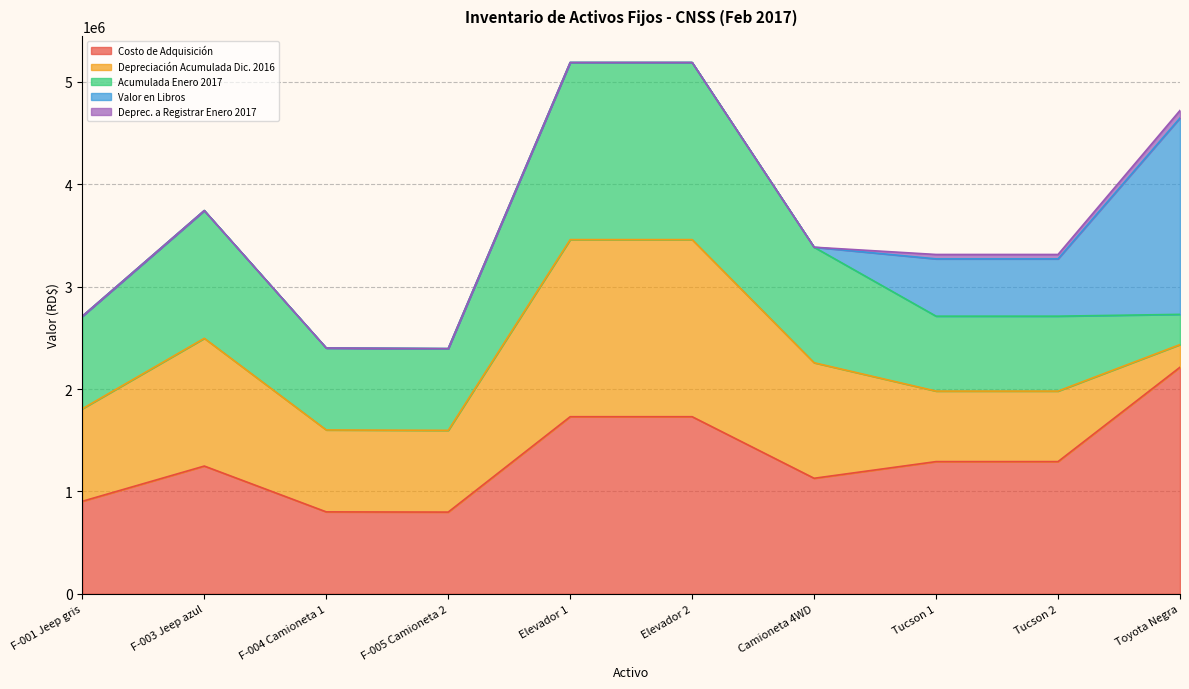

Which series has the largest total across all categories?

Costo de Adquisición